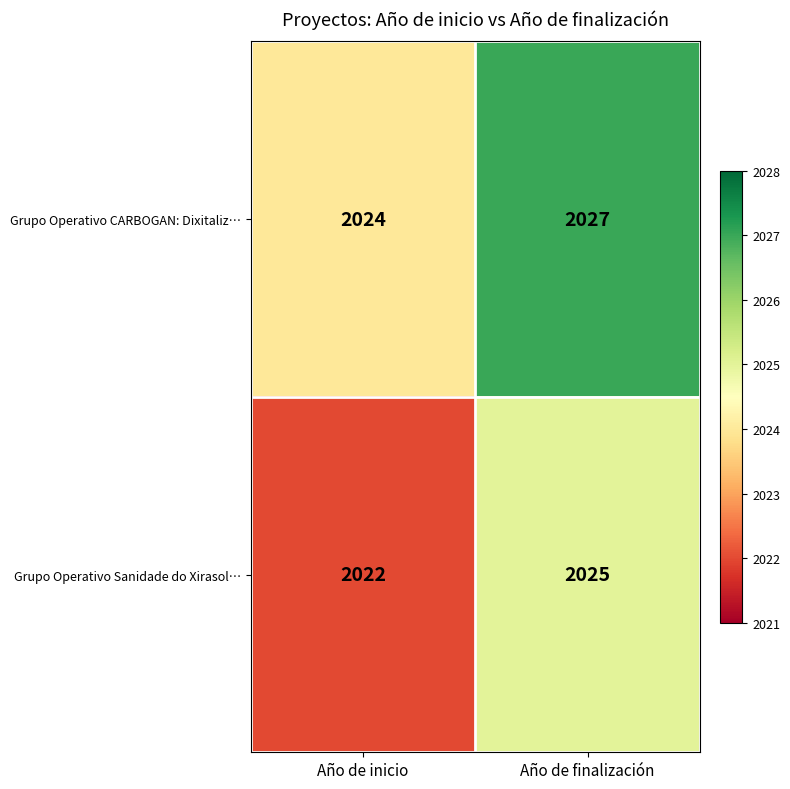

At which category is the sum across all series the highest?

Año de finalización